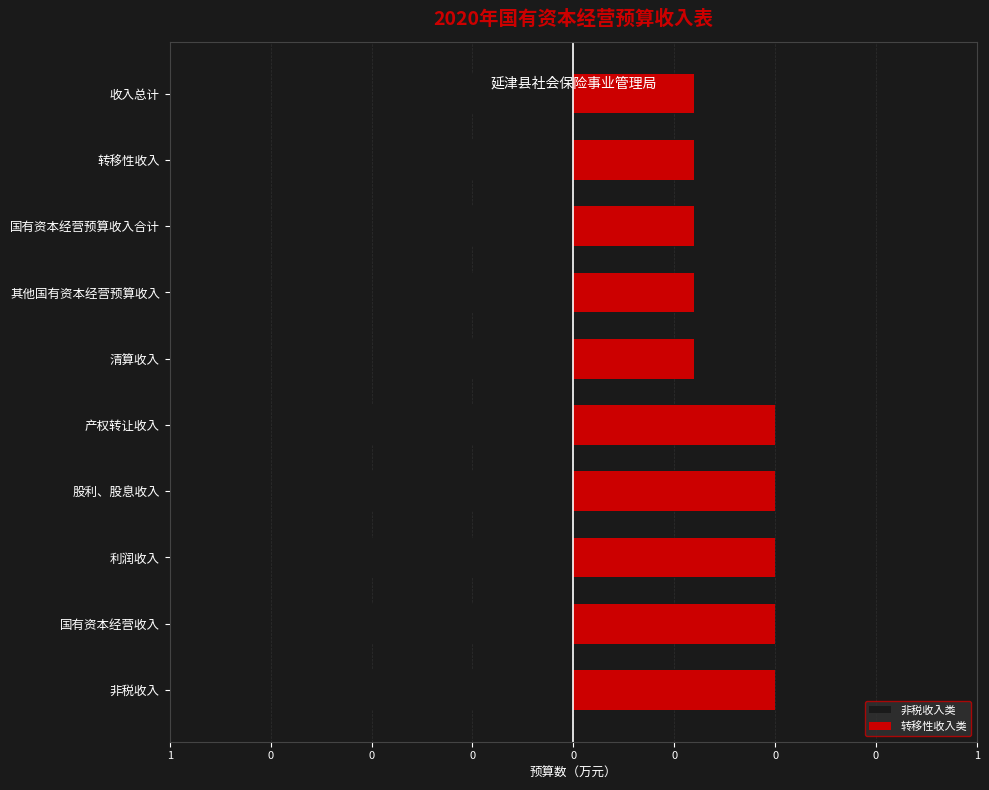

What is the lowest value of the 非税收入类 series?

-0.5